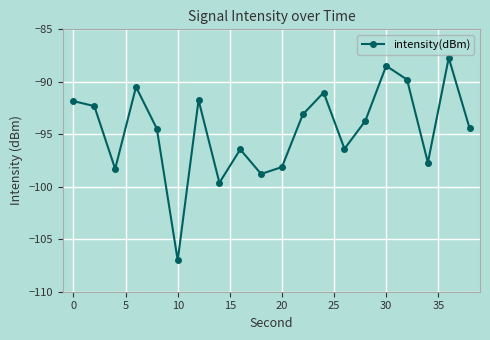

What is the value of the 1st point from the left?

-91.8